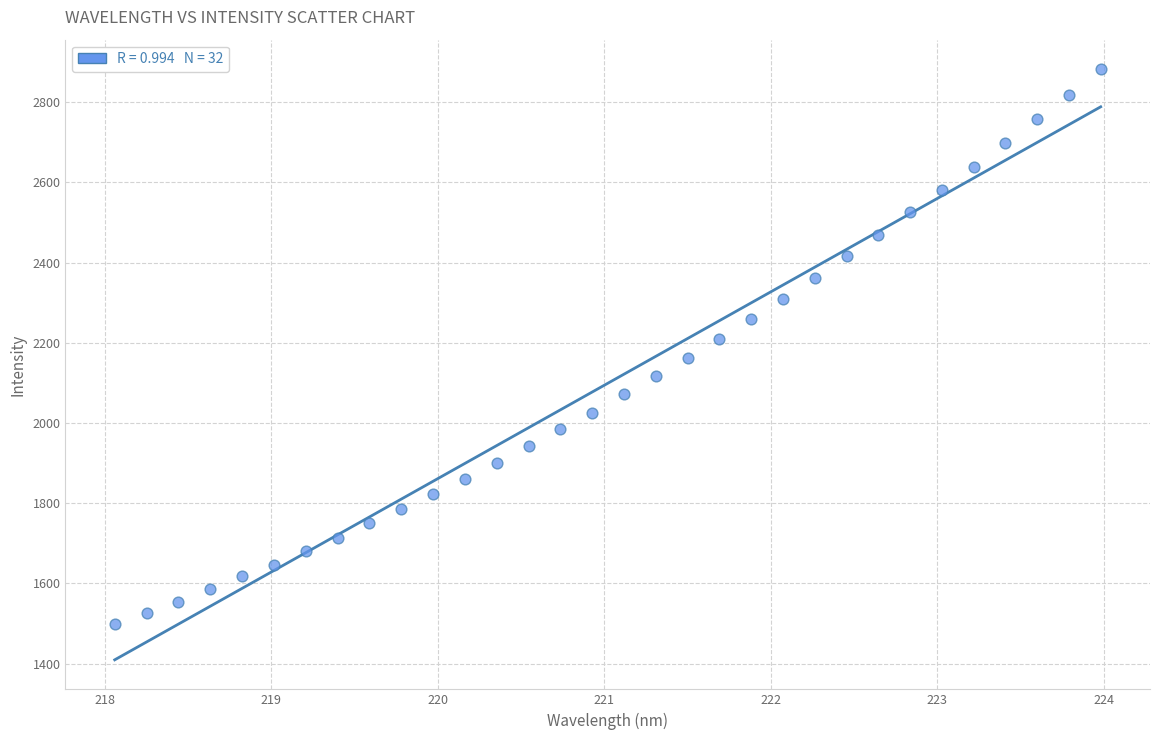

What is the range of X values (max minus min)?

5.9